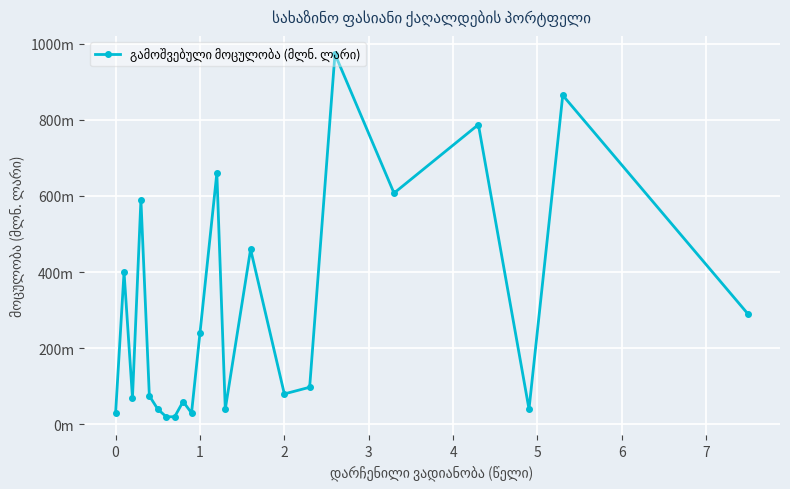

Is this an area chart (filled region under the line)?

No